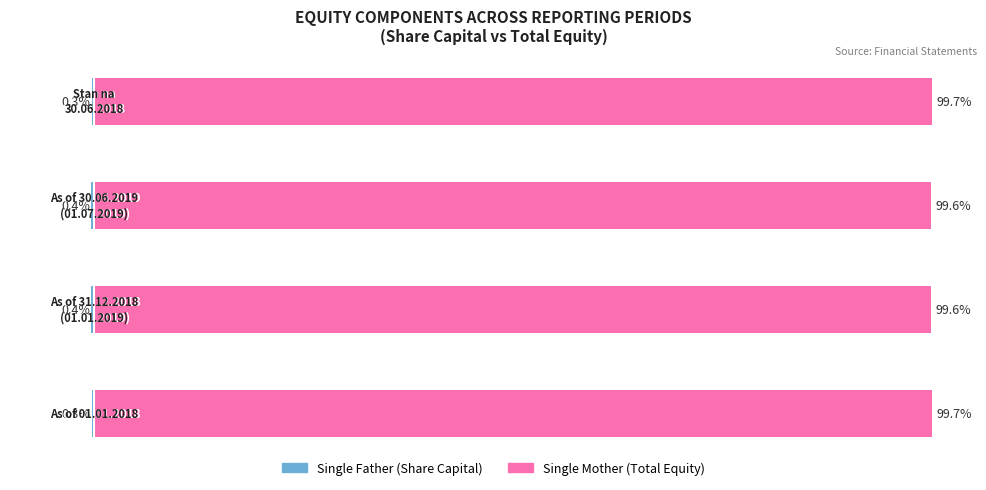

Which series changed the most between 1 and 3?

Single Mother